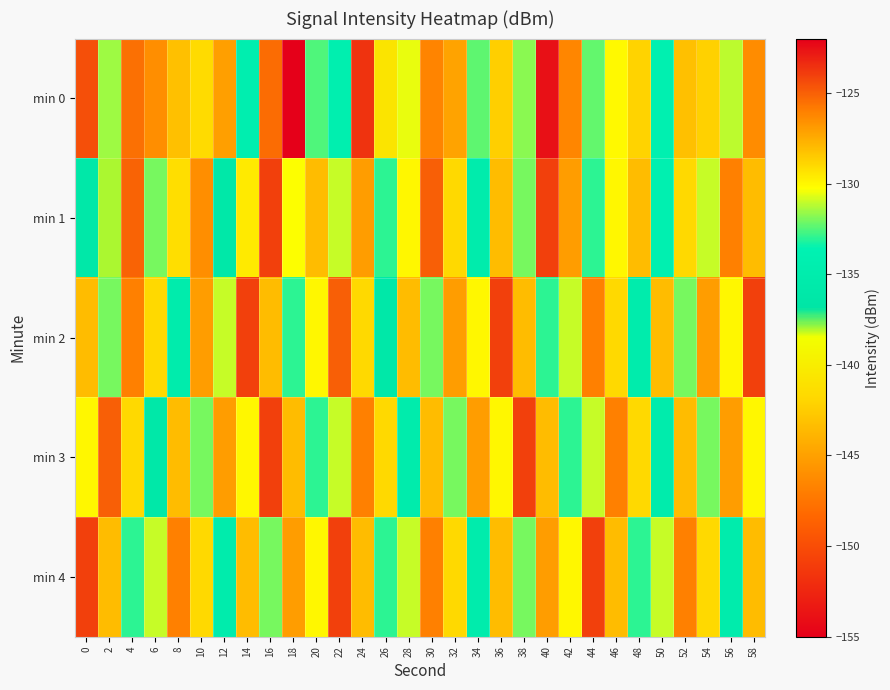

At which category does the chart reach its peak across all series?

40